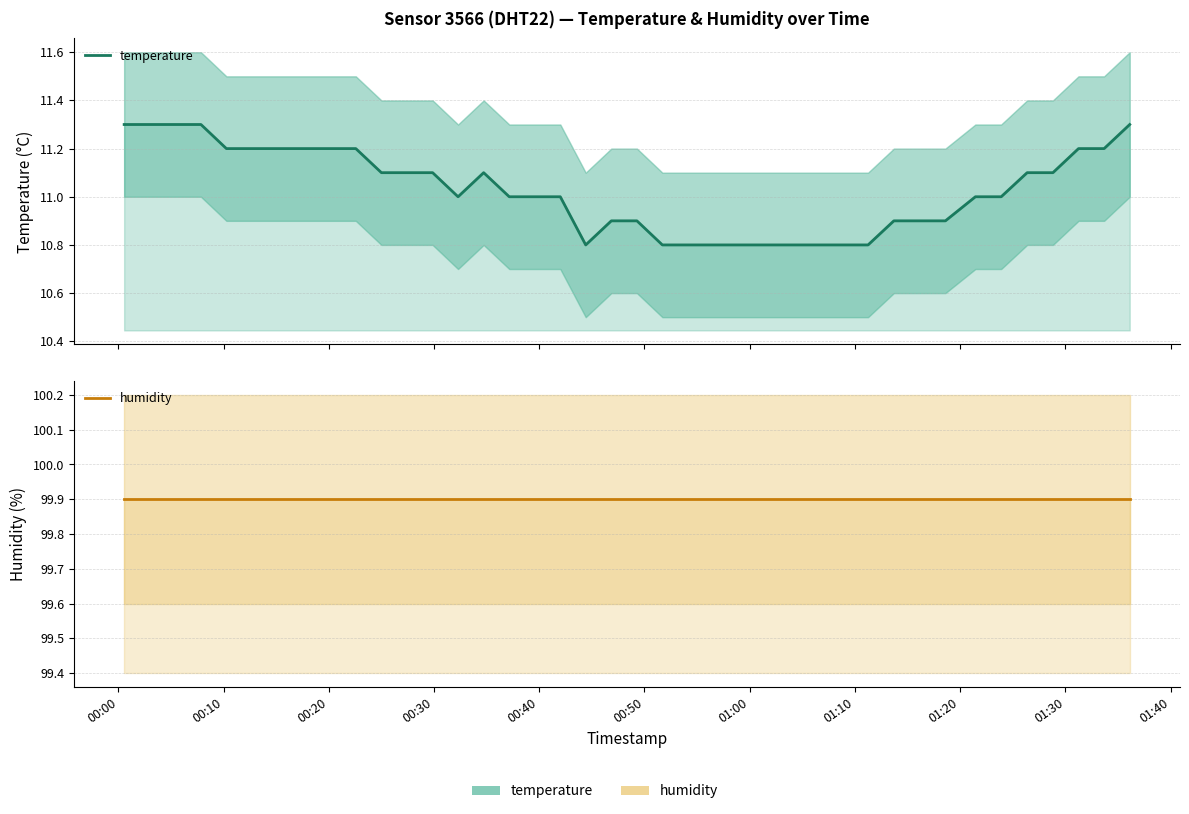

What is the difference between the maximum and minimum values in the temperature series?

0.5